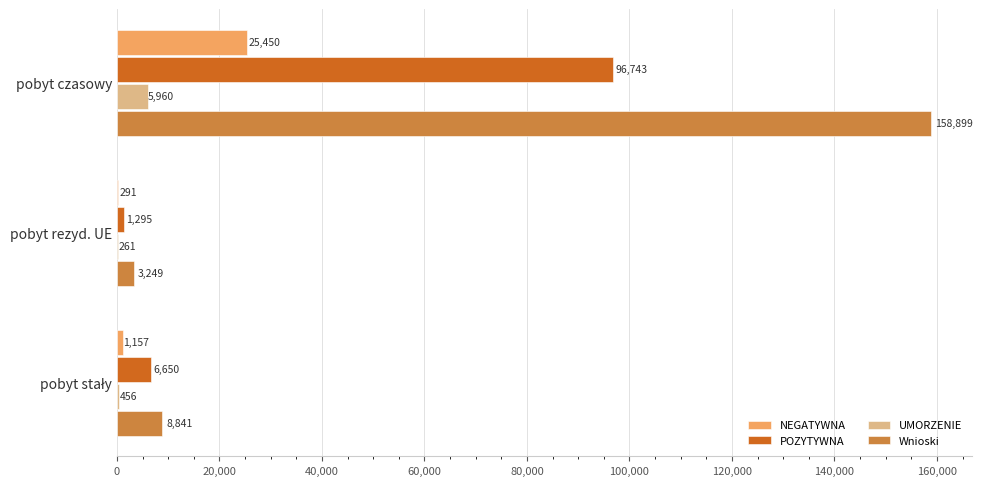

What is the approximate value of UMORZENIE at pobyt czasowy, to the nearest 50?

5950